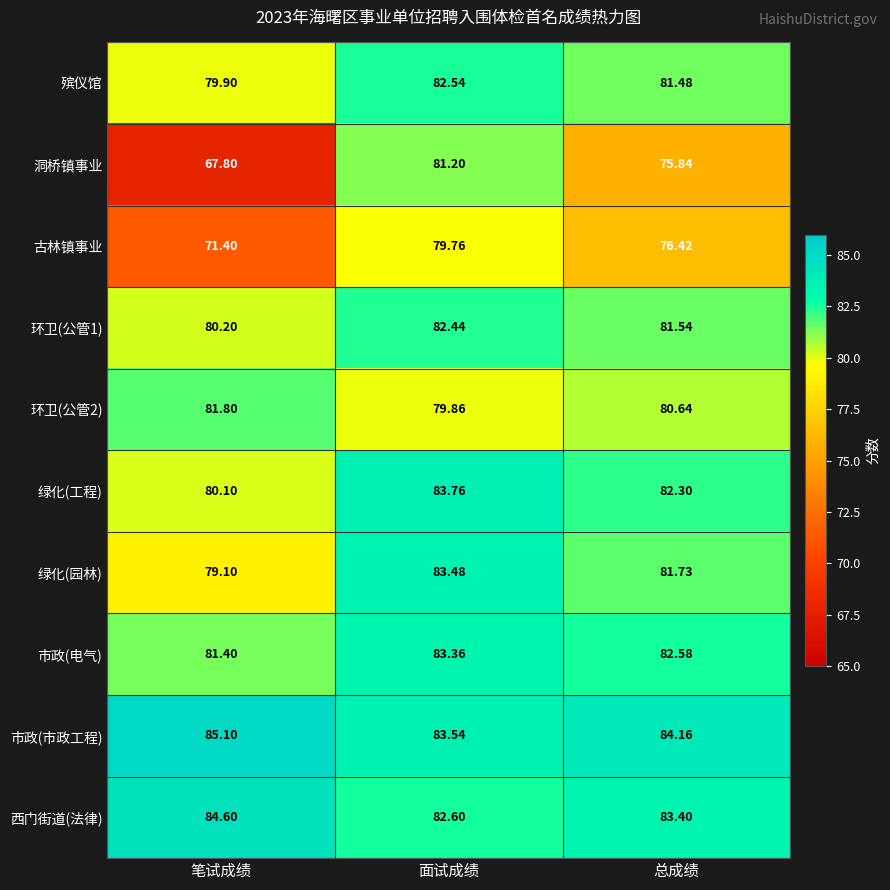

What is the maximum value shown in the chart?

85.1